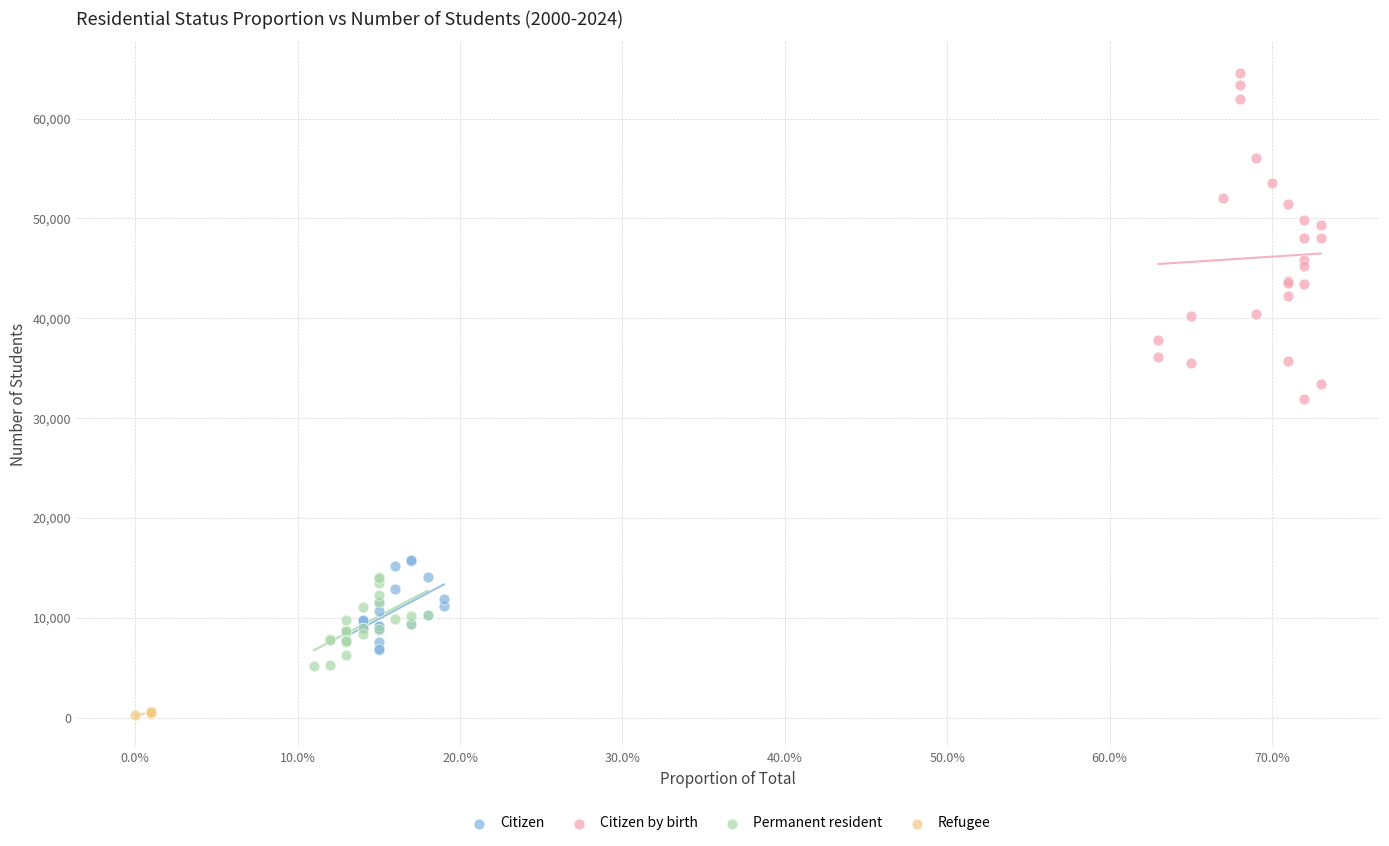

Which series reaches the maximum Y coordinate?

Citizen by birth